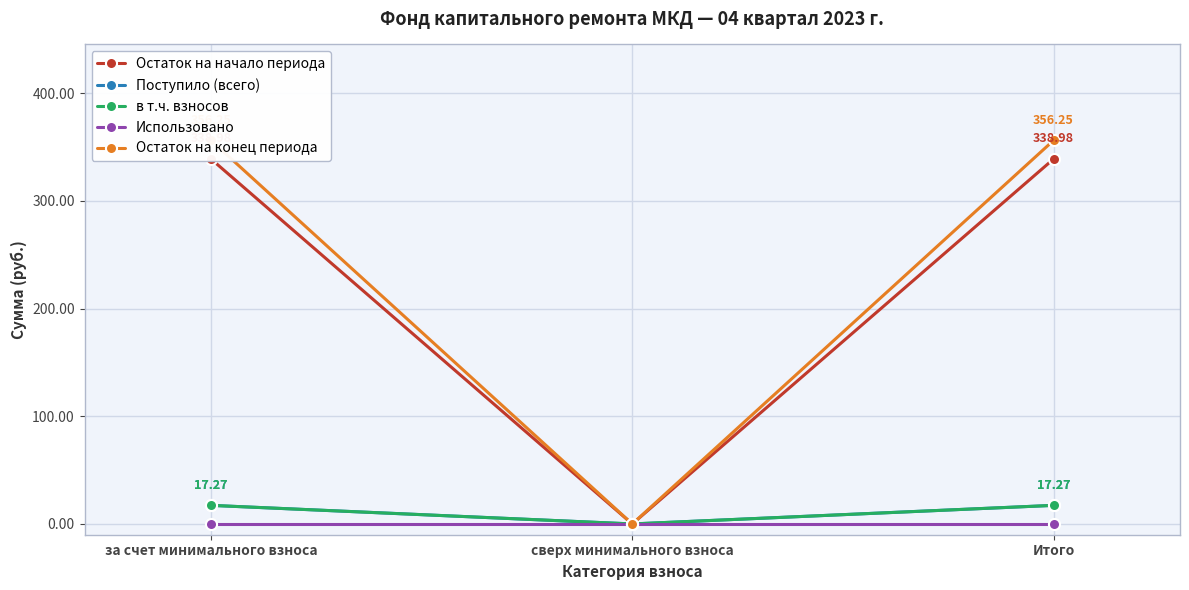

Which series changed the most between за счет минимального взноса and сверх минимального взноса?

Остаток на конец периода